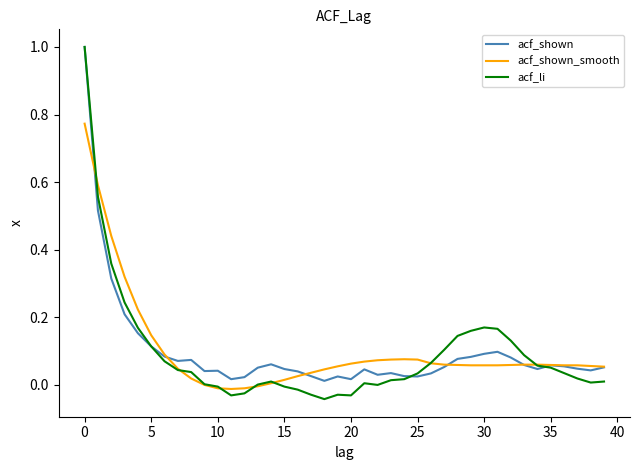

Which series has the largest range (max minus min)?

acf_li